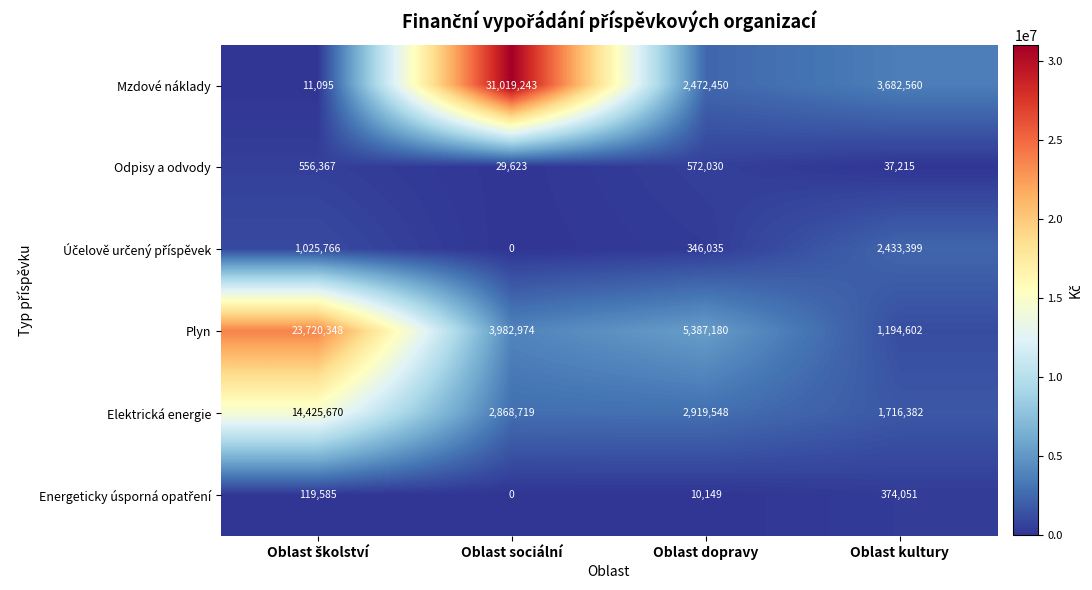

What is the difference between the highest and lowest values at Oblast sociální?

31019243